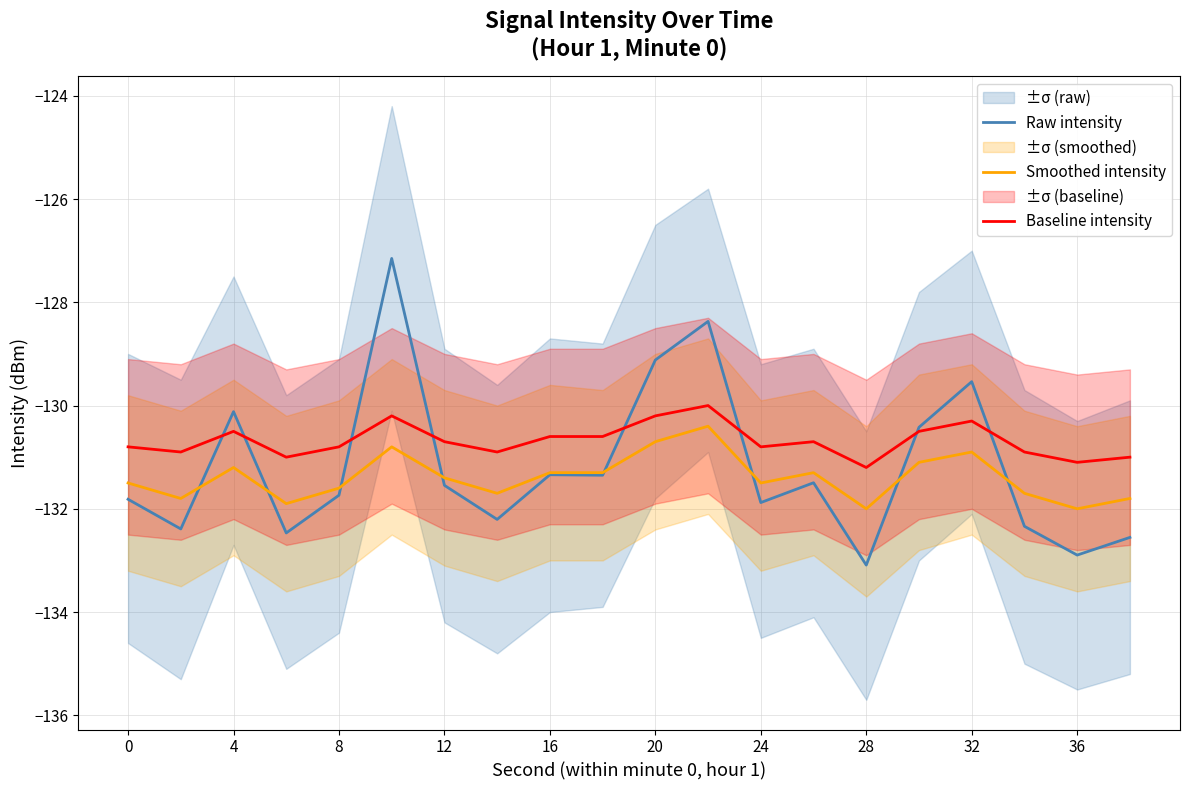

Which series has the largest total across all categories?

Baseline intensity